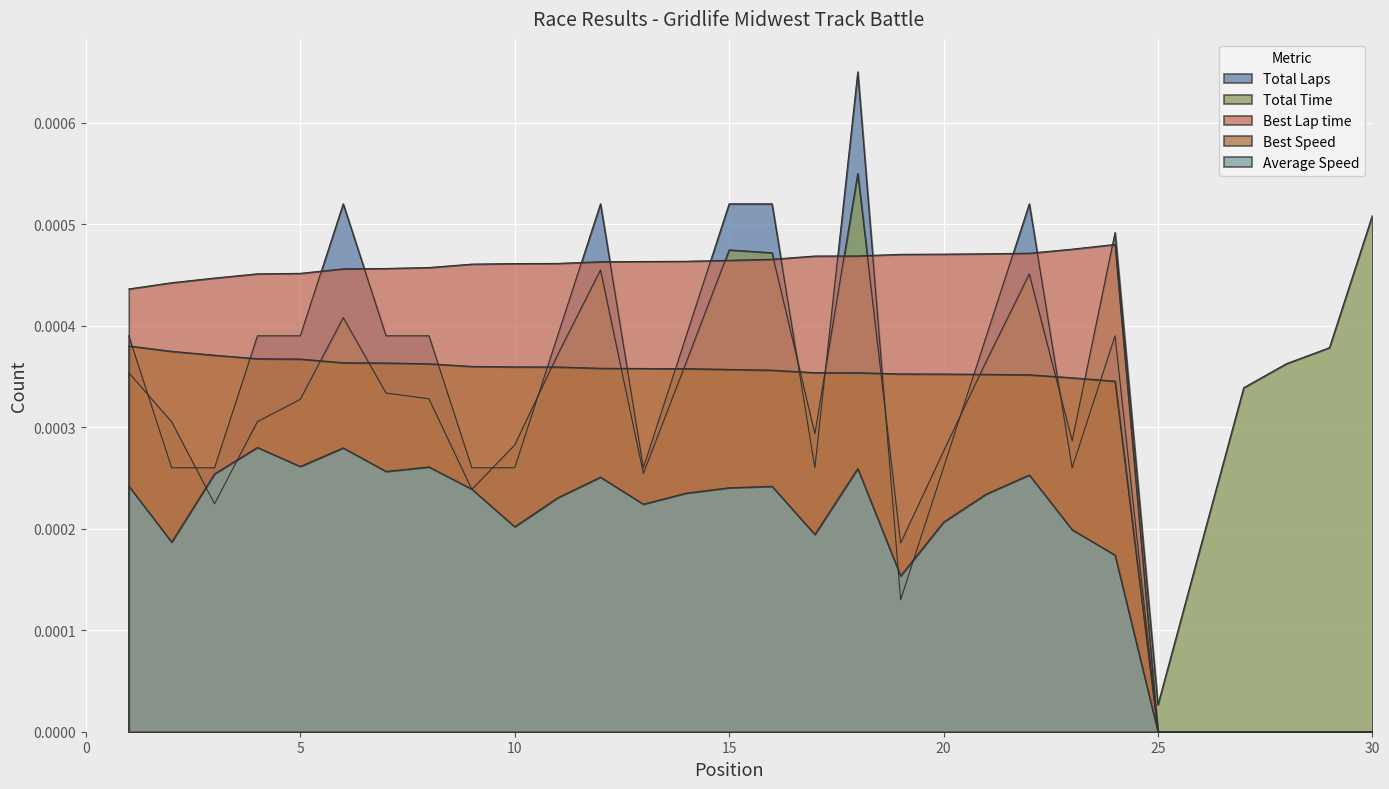

What are all the series names shown in the legend?

Total Laps, Total Time, Best Lap time, Best Speed, Average Speed